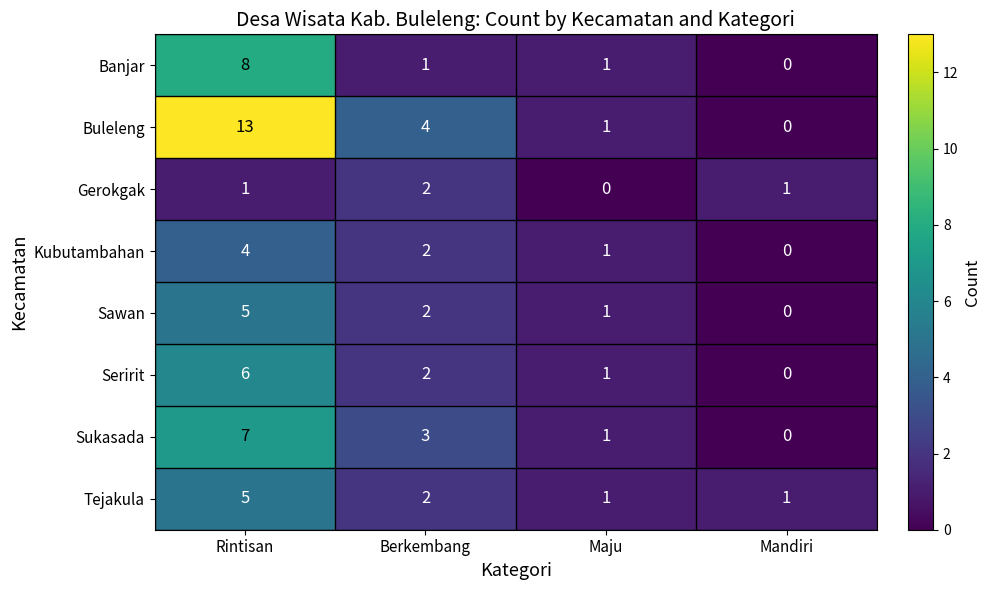

Rank the categories by Sawan value from lowest to highest.

Mandiri, Maju, Berkembang, Rintisan